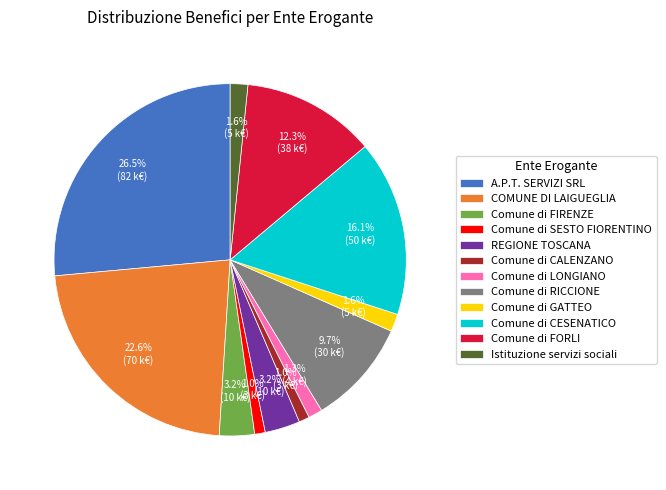

To the nearest percent, what is the difference between the largest and smallest slice percentages?

25%